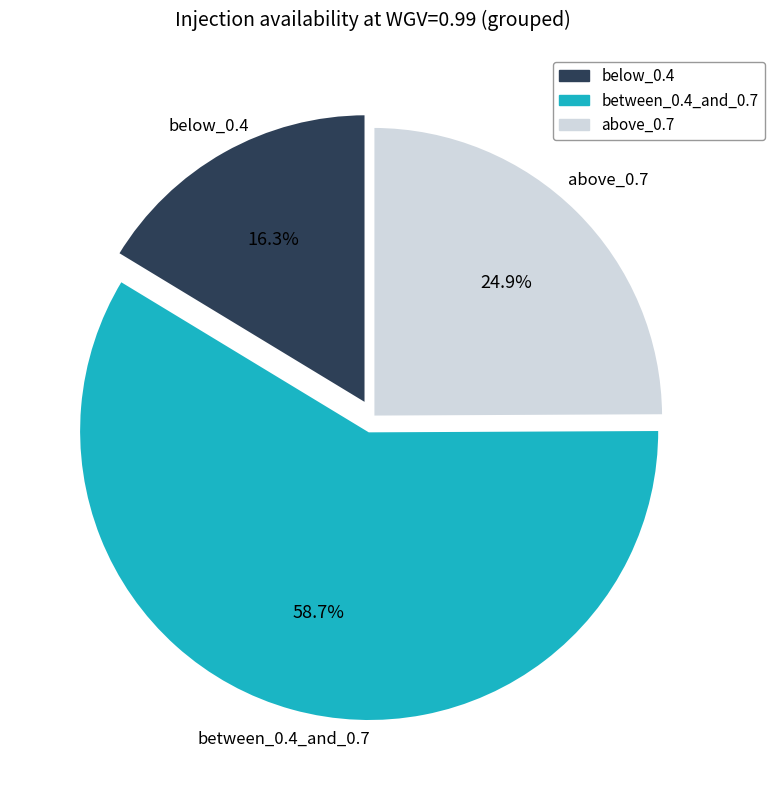

Does any single category account for the majority?

Yes